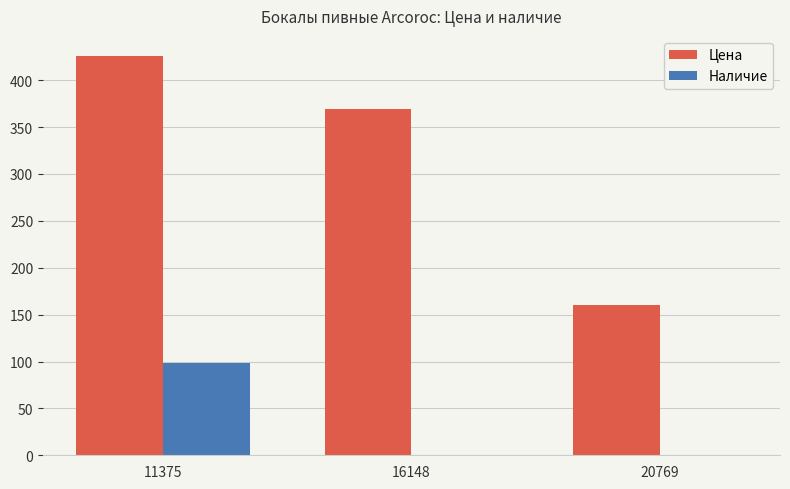

Which series changed the most between 11375 and 20769?

Цена